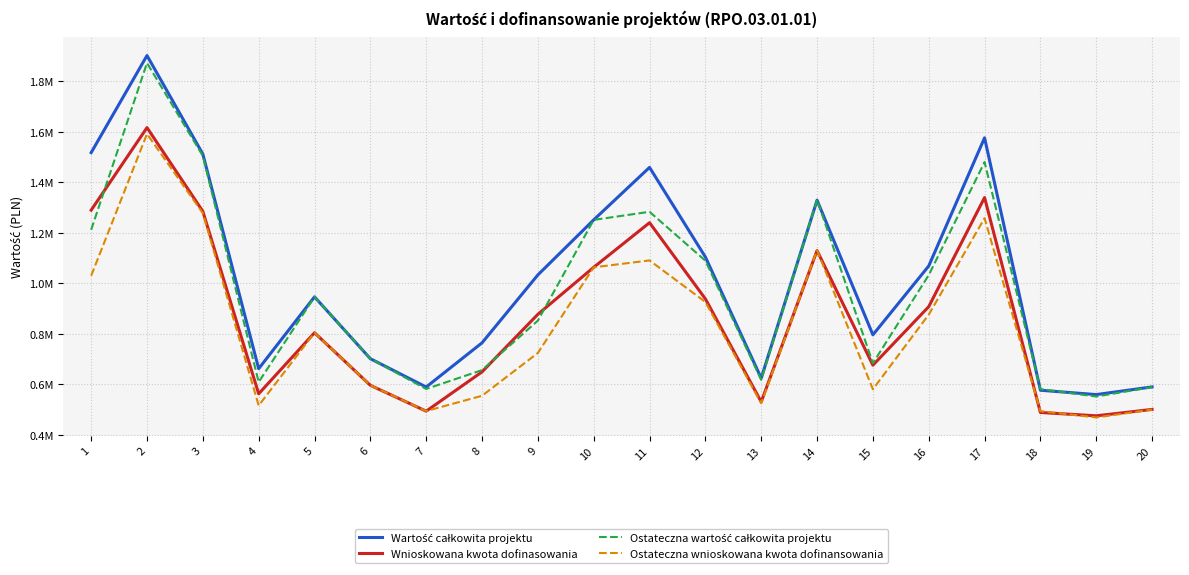

In Wnioskowana kwota dofinasowania, how many points are higher than both neighbors (excluding endpoints)?

5